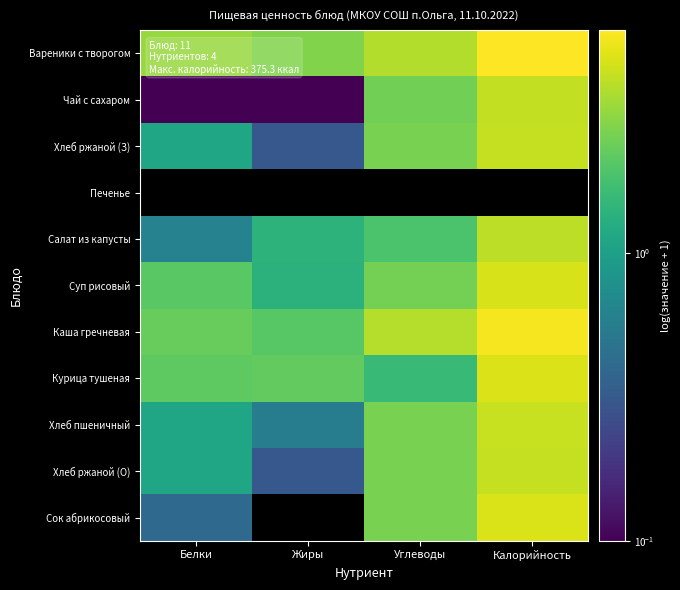

At which category does the chart reach its peak across all series?

Калорийность